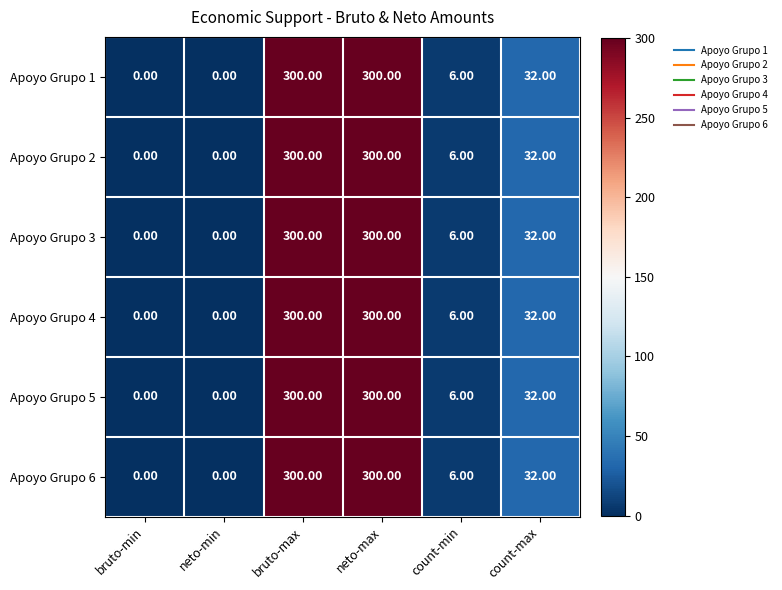

At which label is Apoyo Grupo 2 closest to 150?

count-max